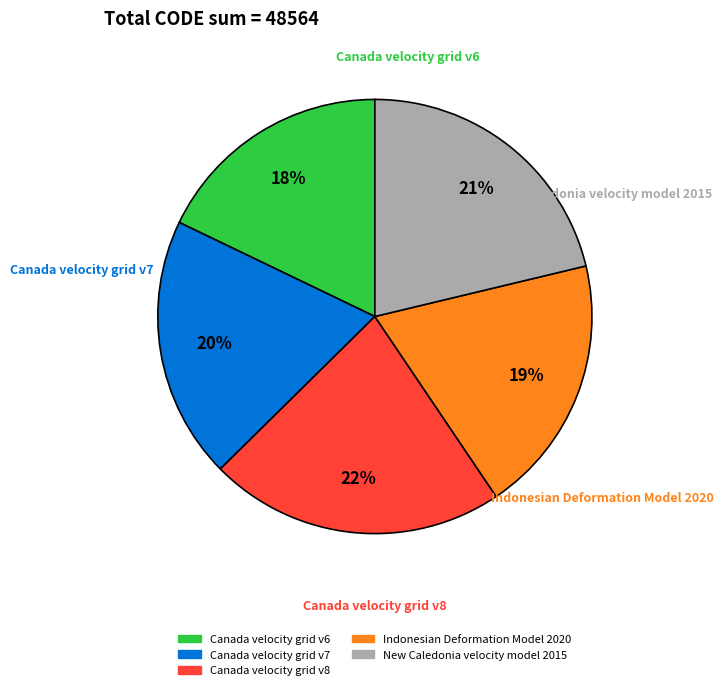

What percentage is the New Caledonia velocity model 2015 slice, to the nearest percent?

21%